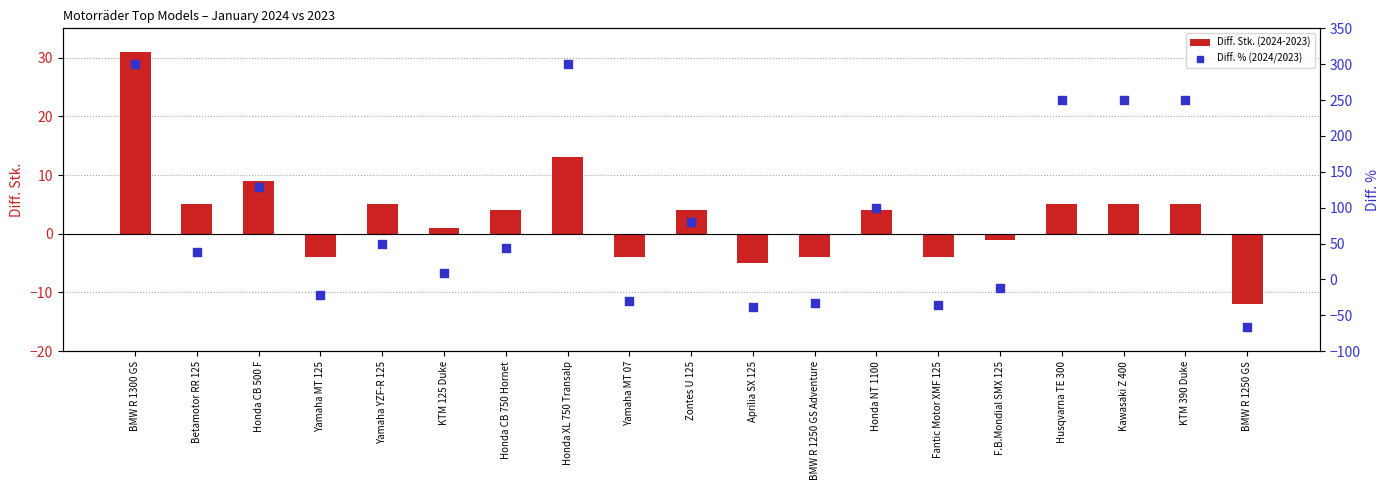

Is the value of Diff. Stk. (2024-2023) at Honda NT 1100 greater than the value of Diff. % (2024/2023) at Husqvarna TE 300?

No